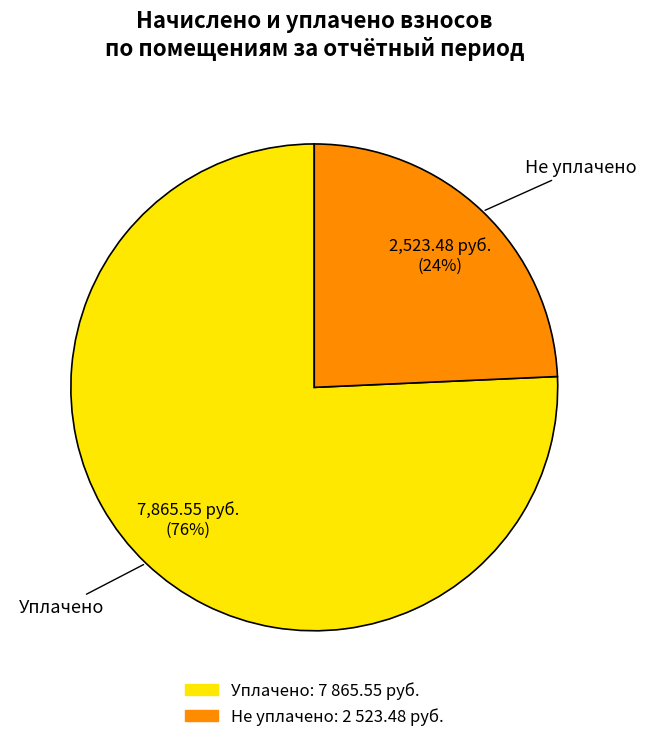

Is there any slice that represents more than half of the pie?

Yes